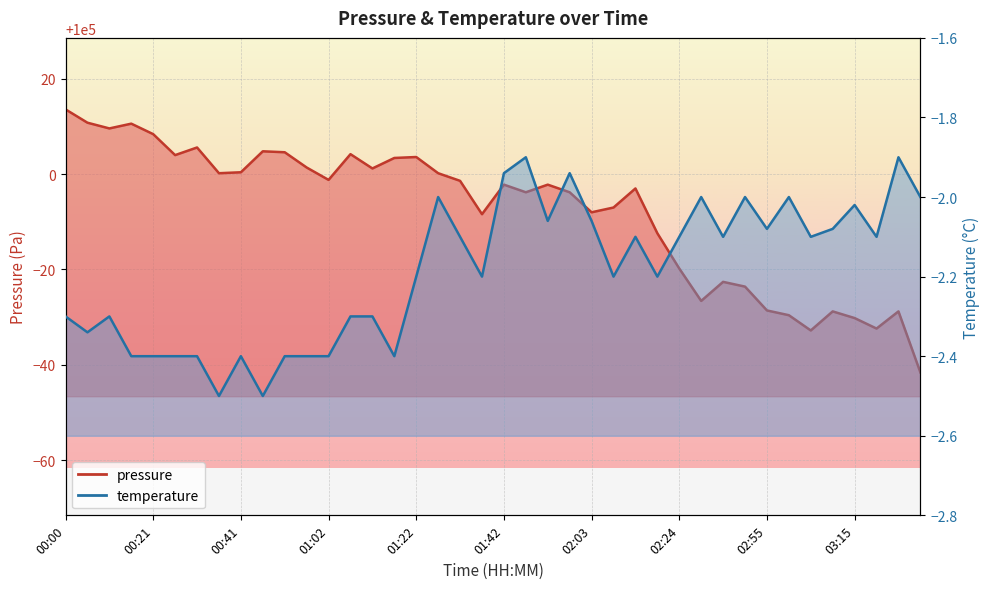

At which category does pressure reach its first local peak?

00:16